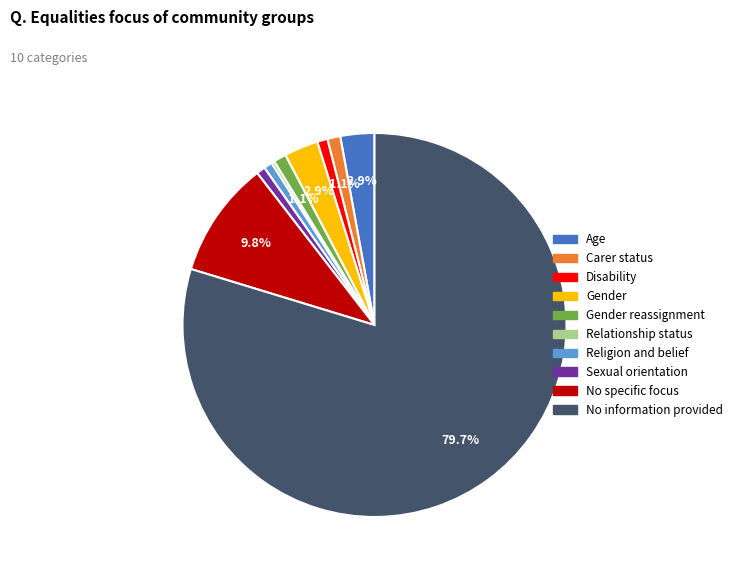

Does any single category account for the majority?

Yes